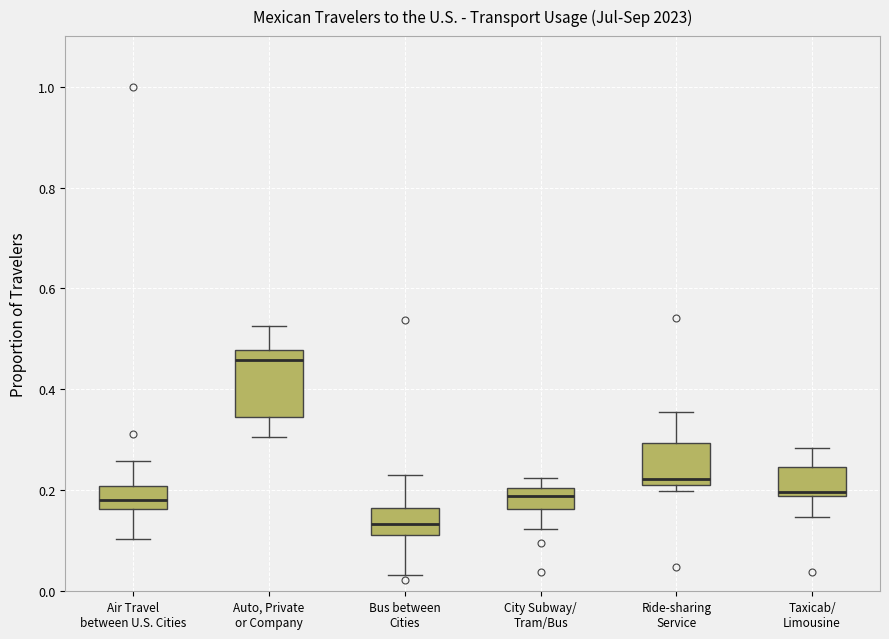

Which box's median line is the highest?

Auto, Private or Company